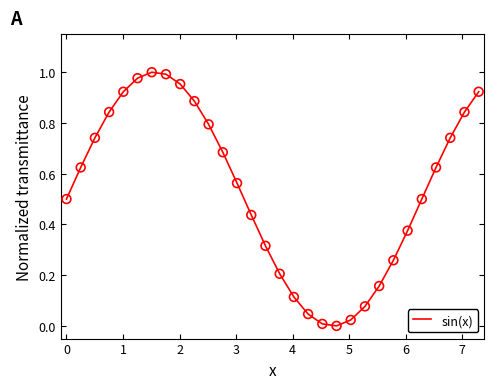

Does the chart have visible grid lines?

No